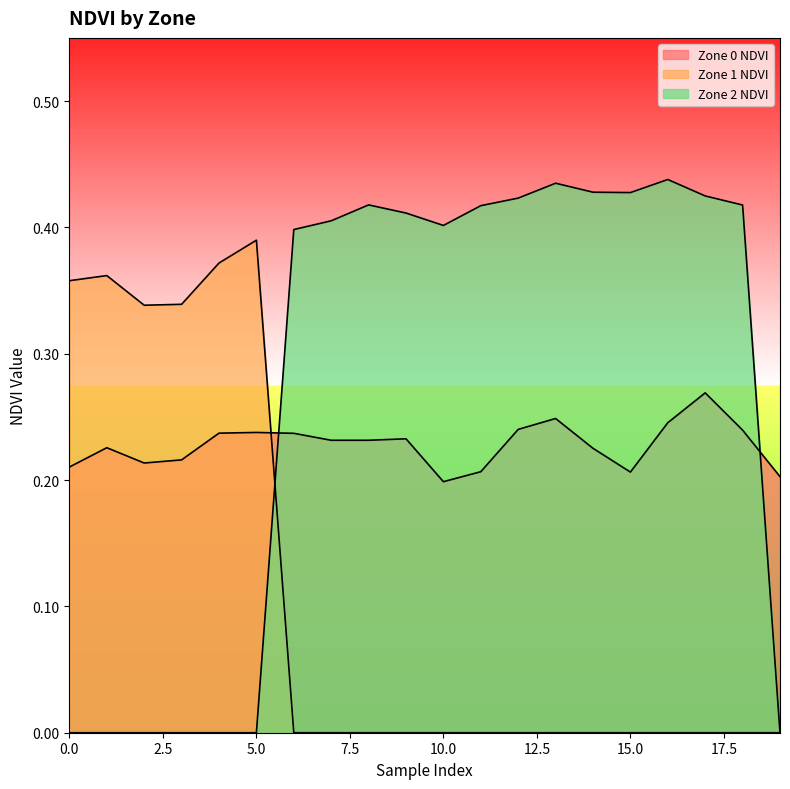

The Zone 2 NDVI series shows 0.0 at 2. True or false?

True